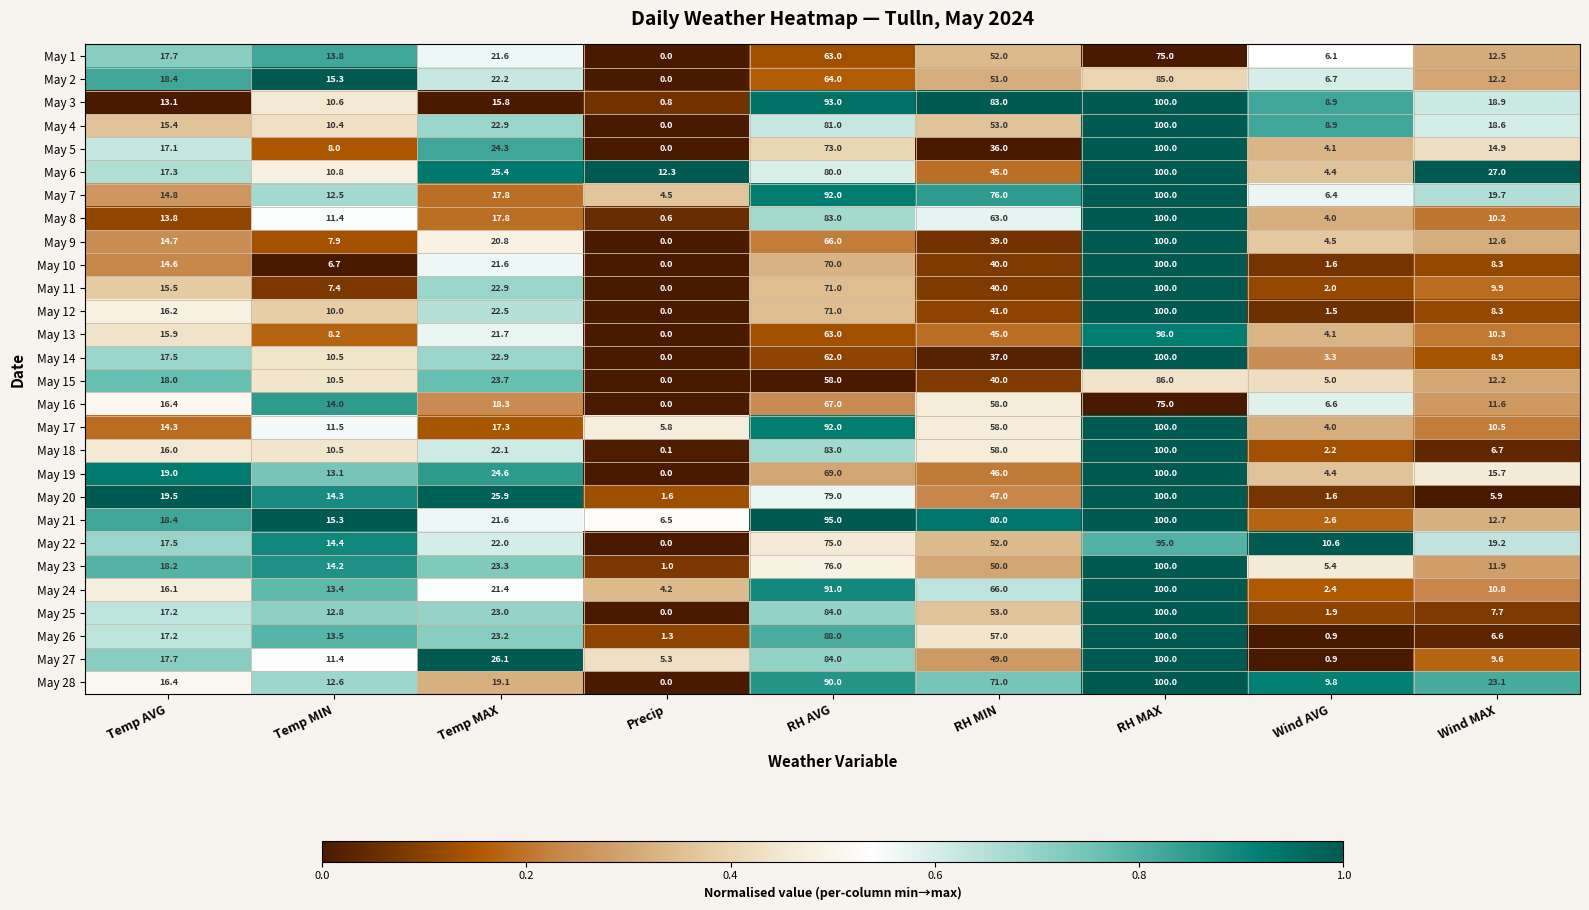

At which category is the sum across all series the highest?

RH MAX